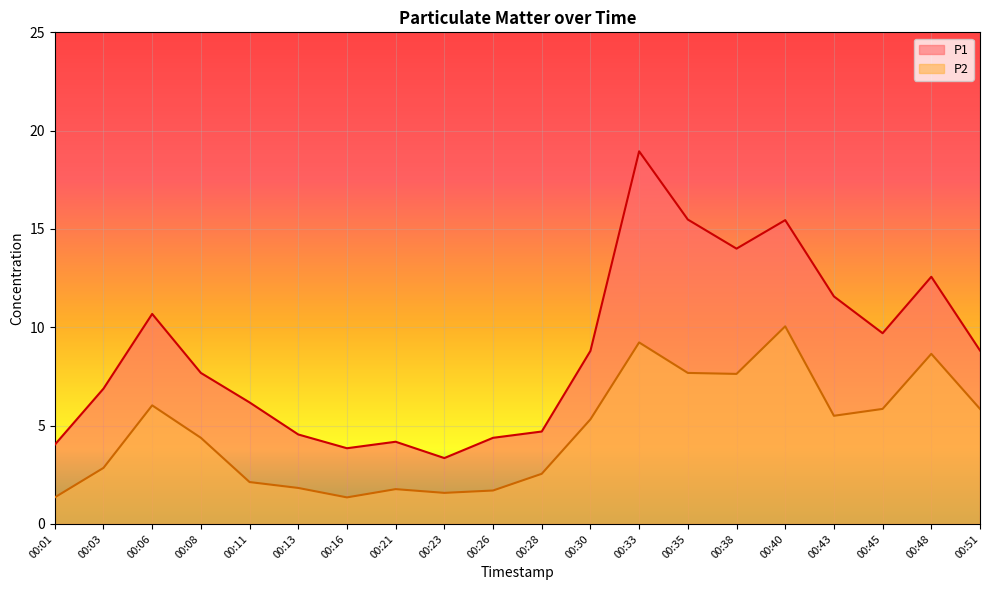

How many lines are shown in the chart?

2